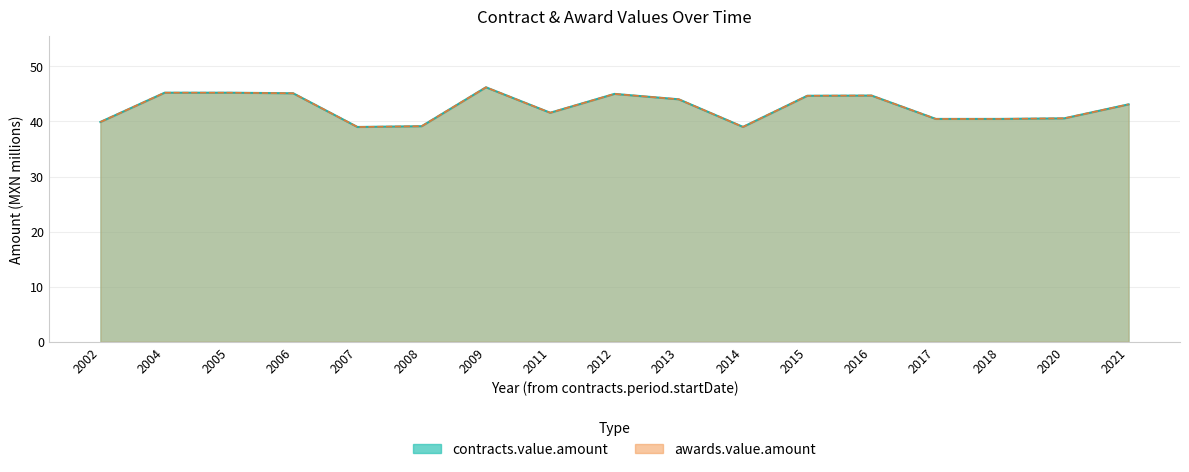

At 2011, list the series in order from largest to smallest.

contracts.value.amount, awards.value.amount